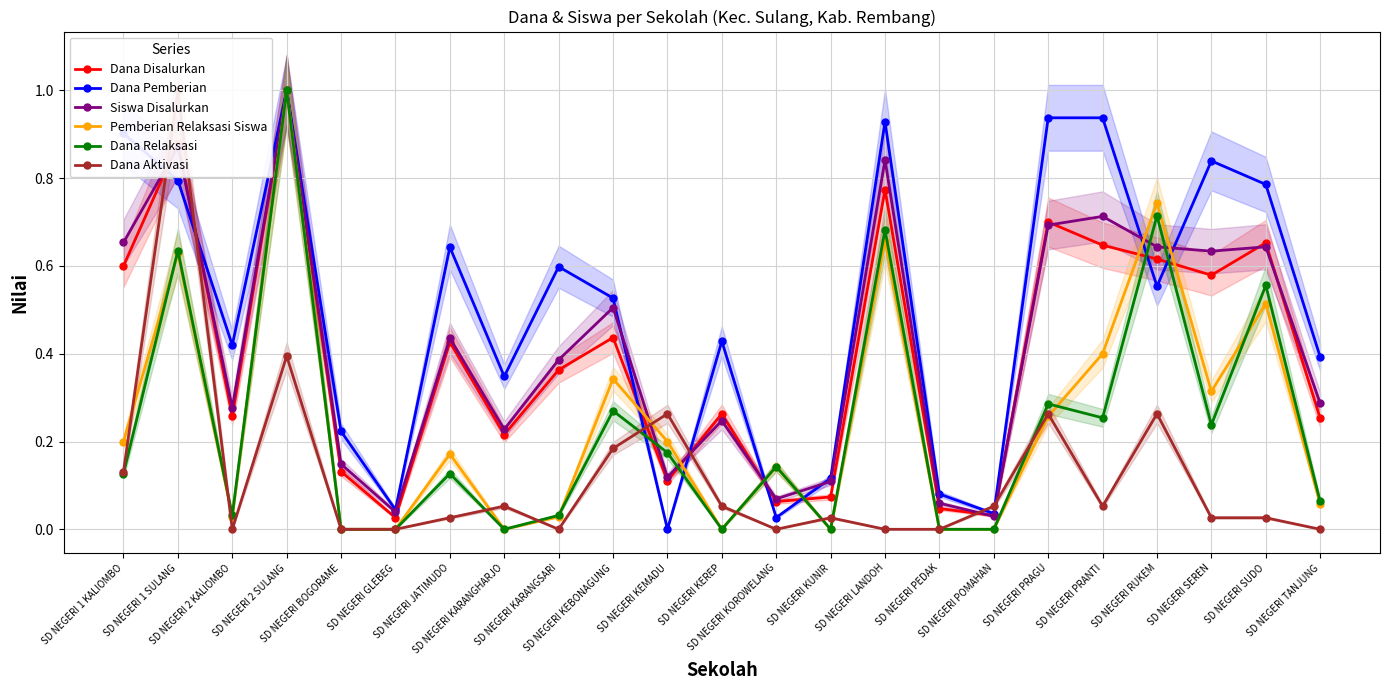

True or false: Dana Aktivasi has more than 2 interior local peaks.

True